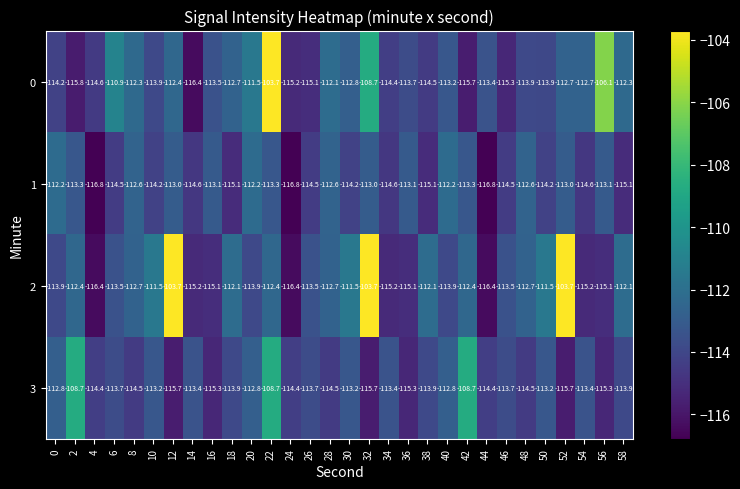

Is it true that 3 equals -115.3 at 16?

True